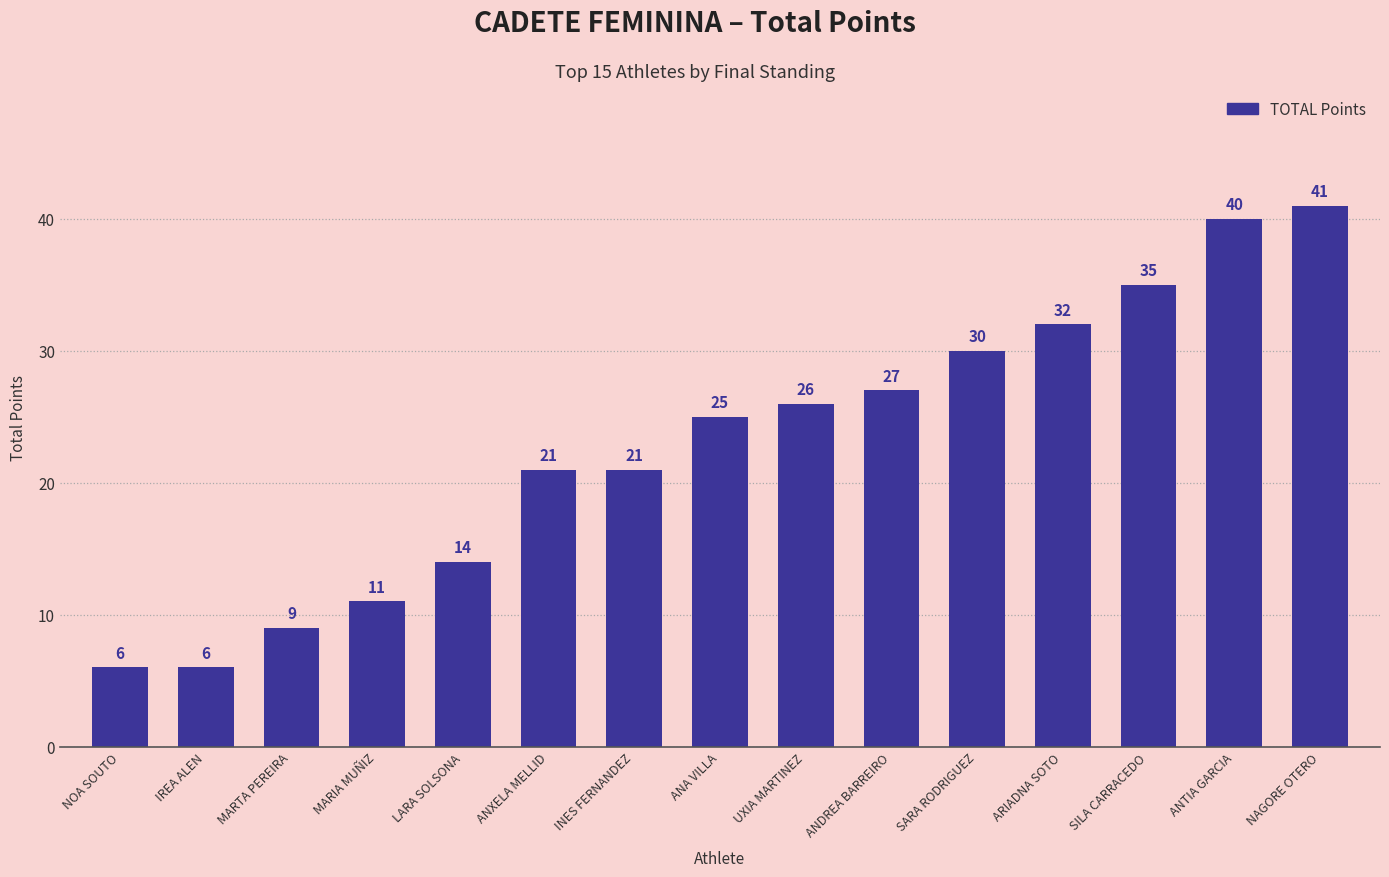

Does the chart contain stacked bars?

No